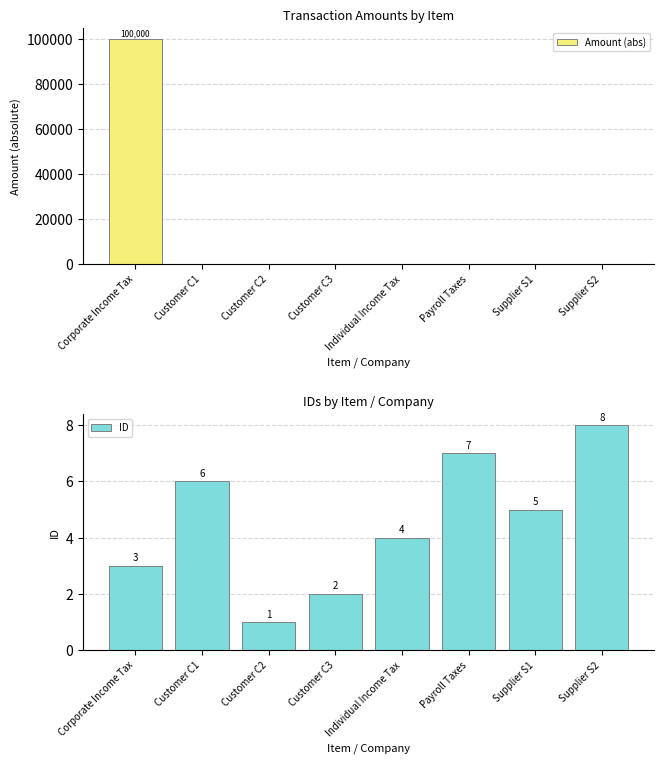

What is the label of the 4th bar from the left?

Customer C3